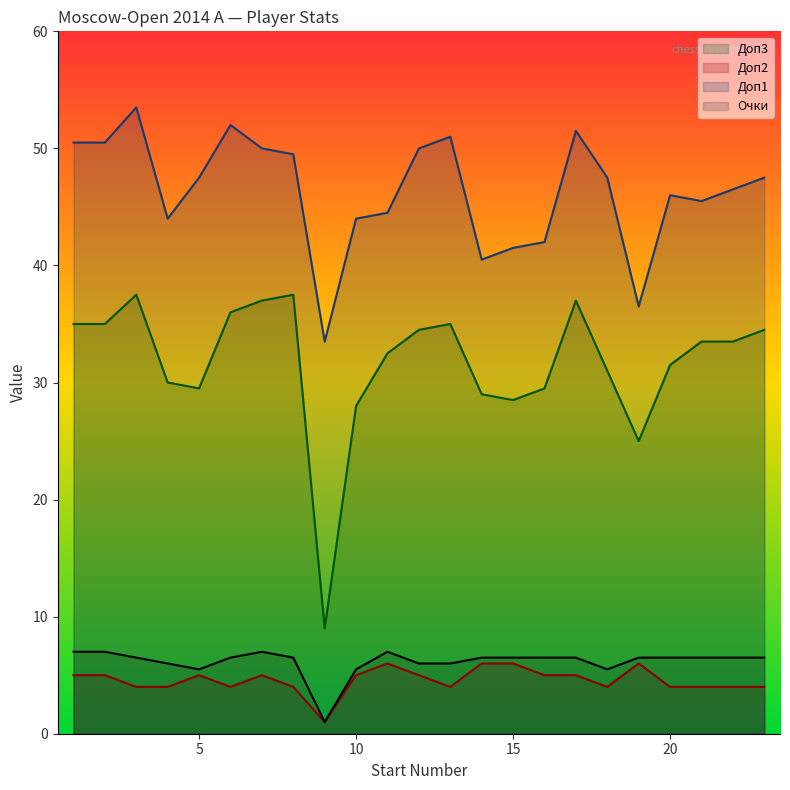

What is the highest value of the Доп3 series?

37.5